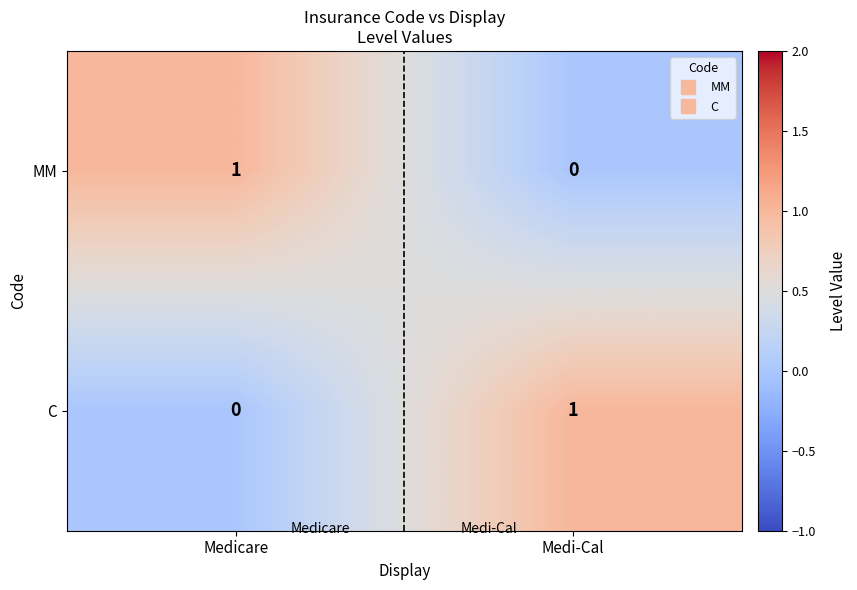

What is the total value across all series at Medicare?

1